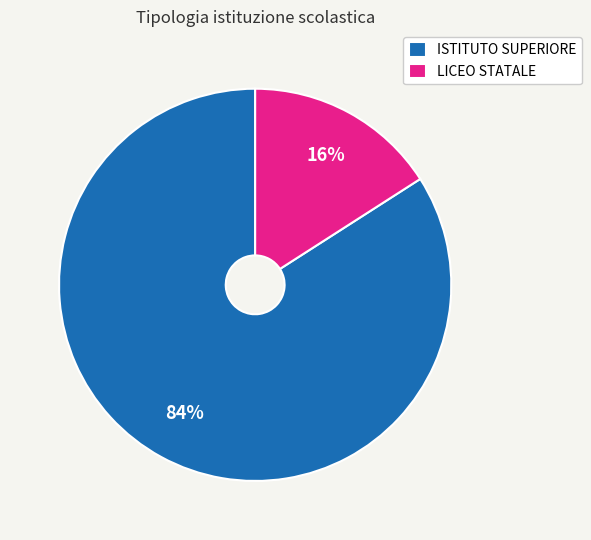

Does ISTITUTO SUPERIORE represent more than half of the total?

Yes